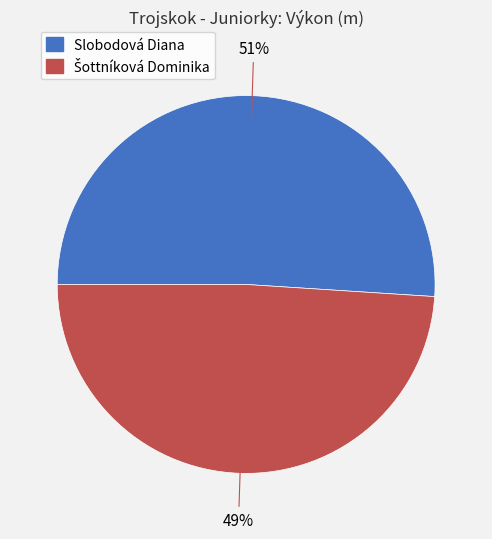

What is the majority slice?

Slobodová Diana